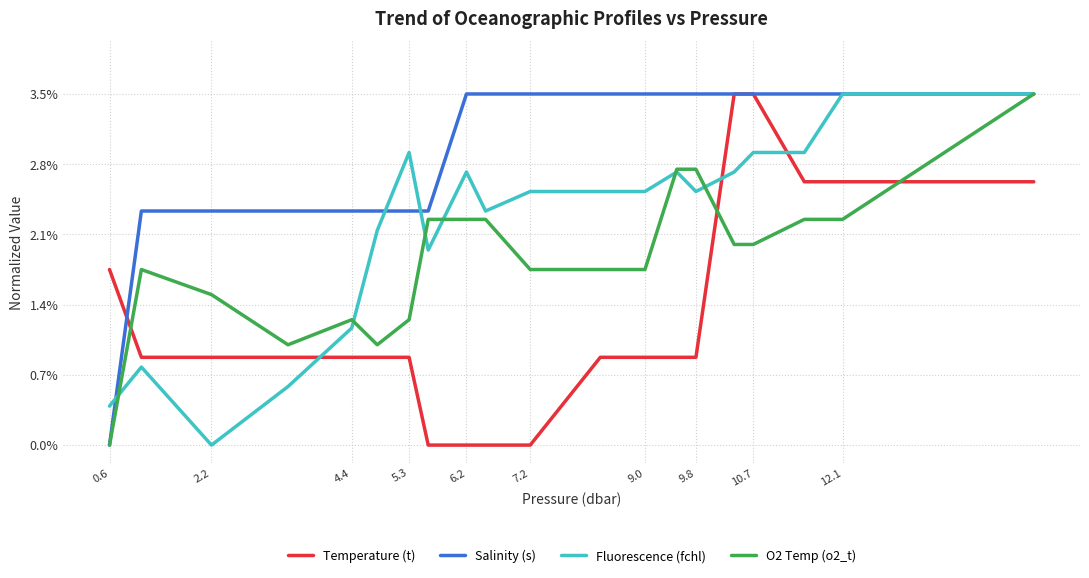

At which label is Salinity (s) closest to 0?

0.6